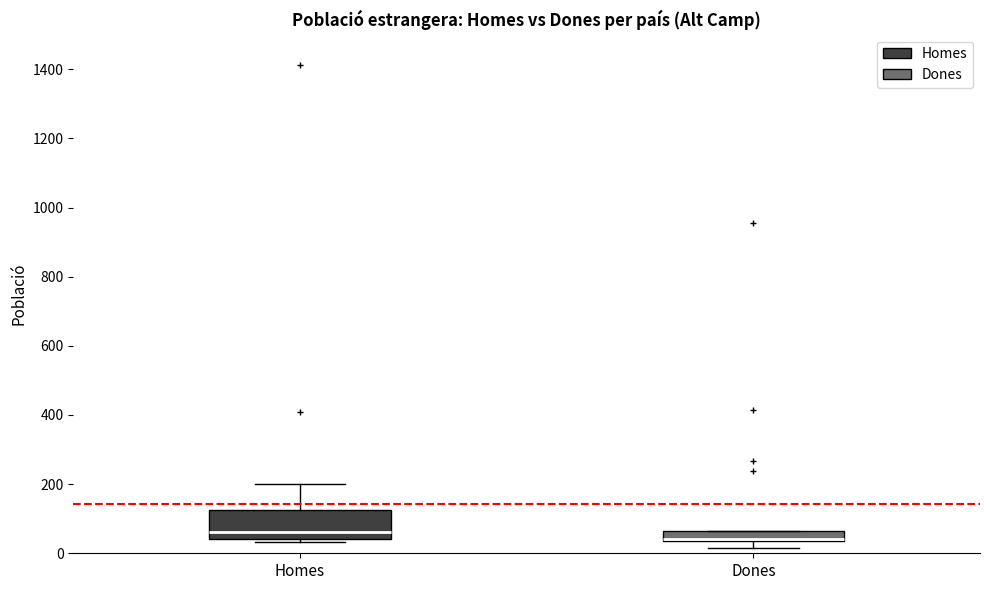

Comparing the boxes themselves (not the whiskers), which one is the tallest?

Homes